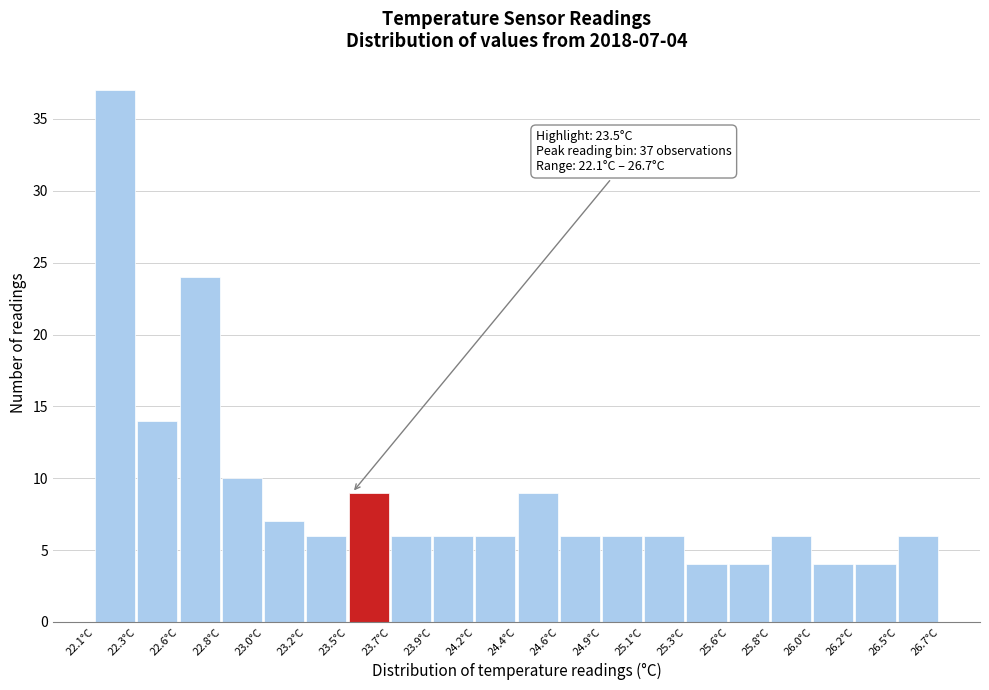

Which range on the x-axis has the tallest bar?

22.10 to 22.33